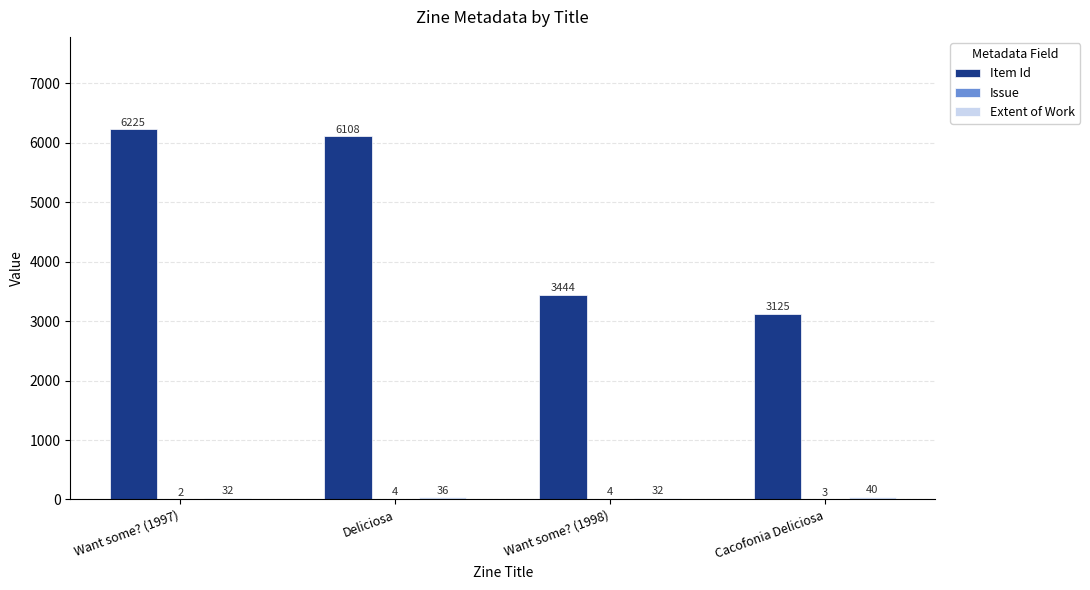

Where does the Item Id series first go above 6108?

Want some? (1997)